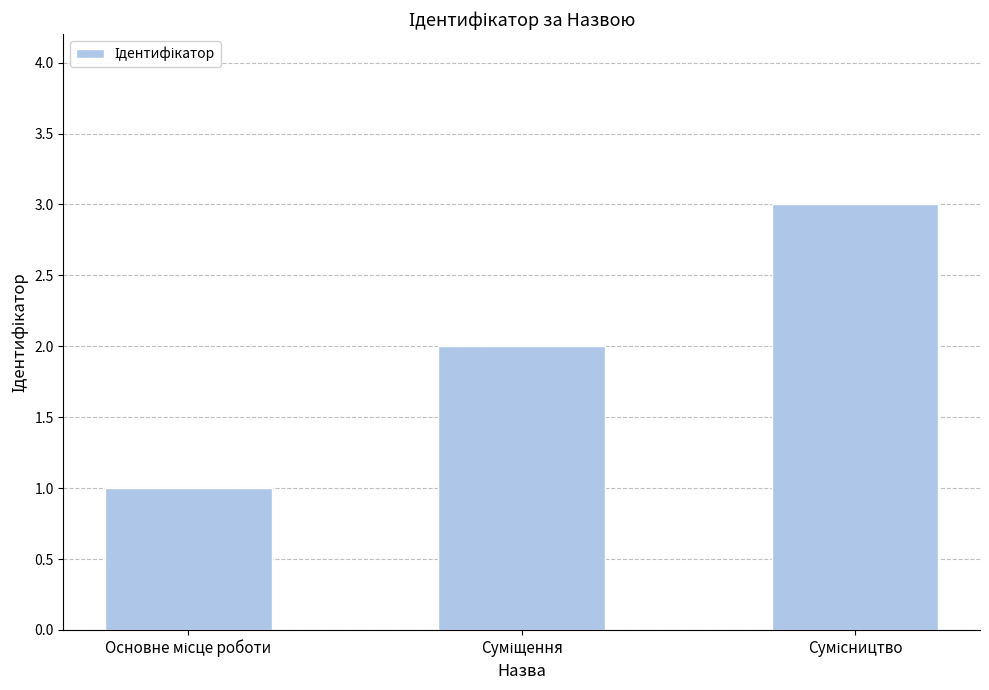

Count the values in the range 1 to 3.

3